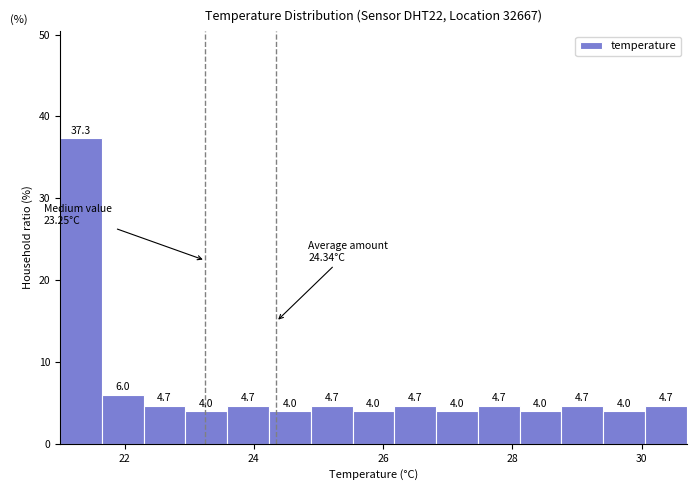

Around what value on the x-axis is the tallest bar? Give the approximate position of its centre, as read against the axis.

21.4